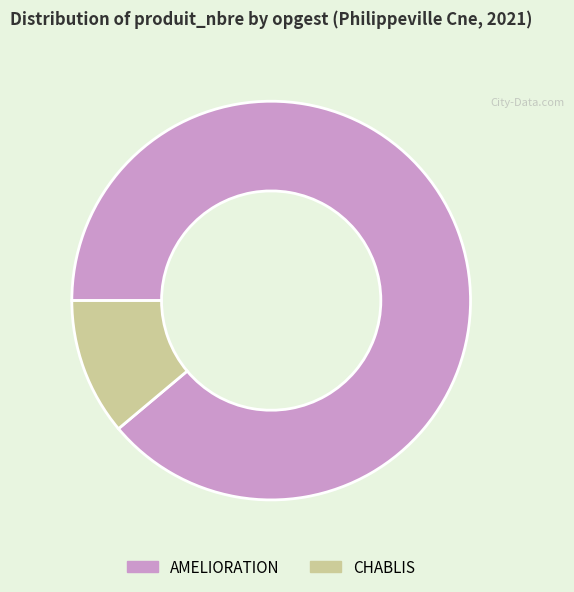

Approximately how many times larger is the value at CHABLIS compared to AMELIORATION?

0.1